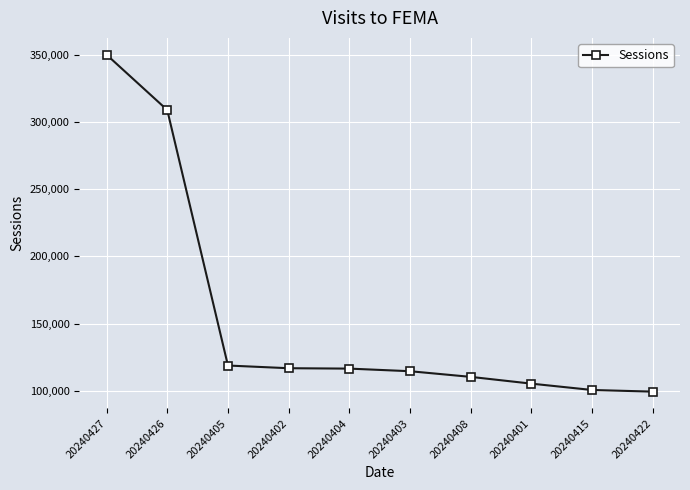

Which category has the highest value across all series?

20240427